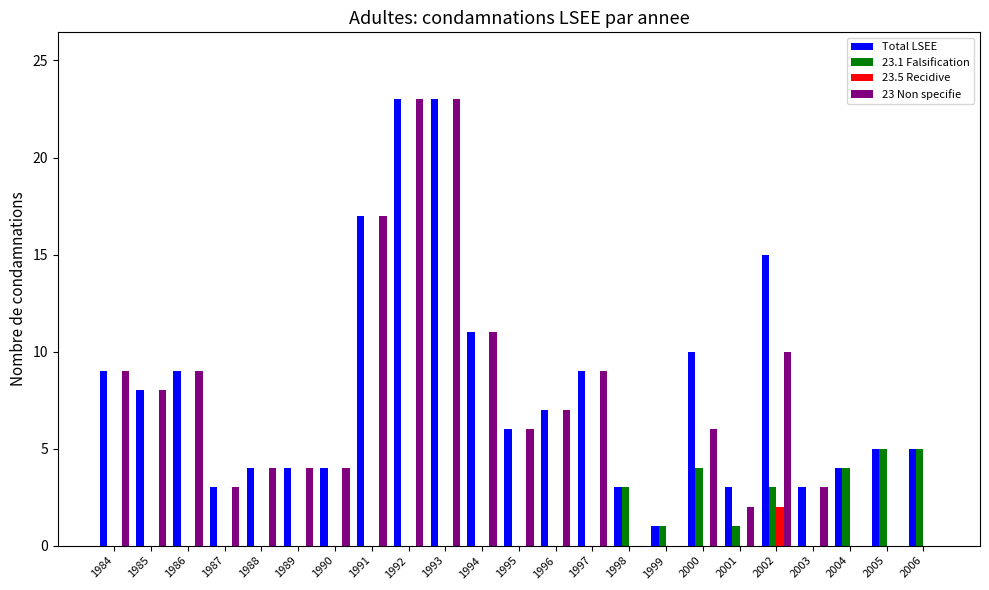

Is the value of Total LSEE at 2006 greater than the value of 23.1 Falsification at 1995?

Yes